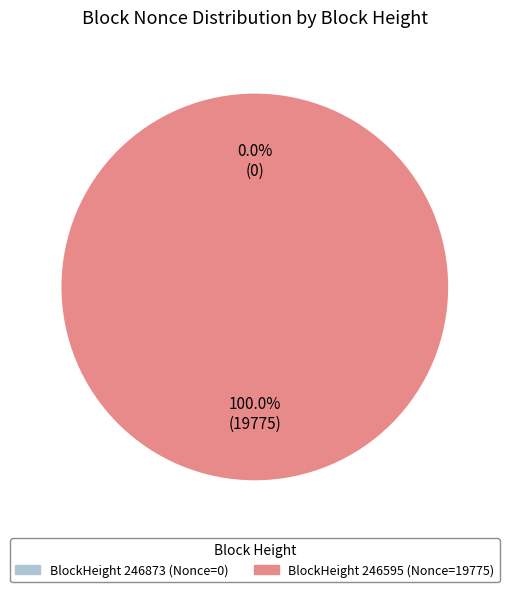

To the nearest percent, what is the average slice percentage?

50%